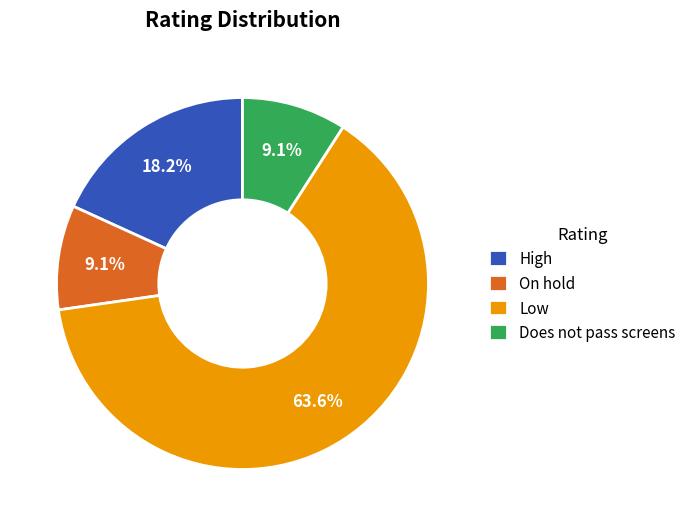

Approximately how many times larger is the value at Low compared to Does not pass screens?

7.0